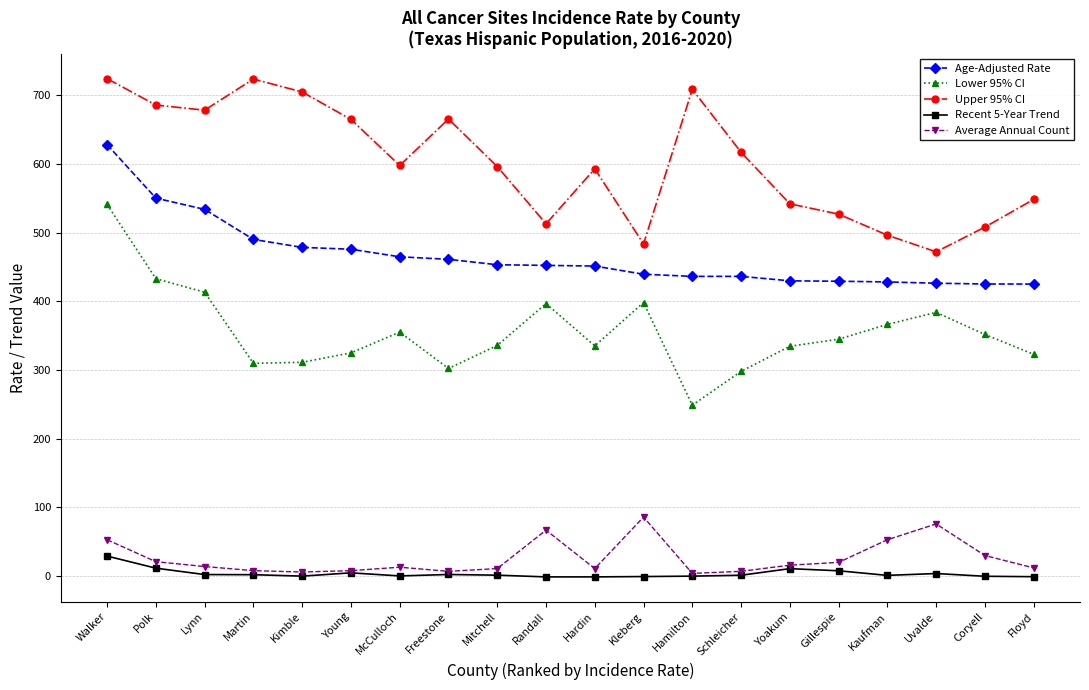

Which series changed the most between Randall and Coryell?

Lower 95% CI